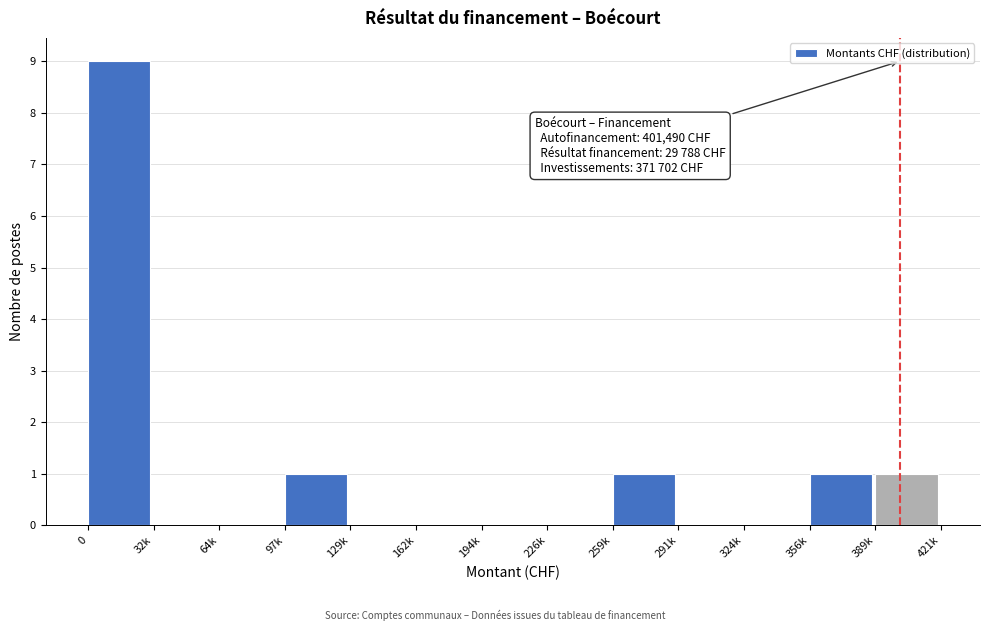

Reading right to left, what are all the values shown in this chart?

389k=1	356k=1	324k=0	291k=0	259k=1	226k=0	194k=0	162k=0	129k=0	97k=1	64k=0	32k=0	0=9